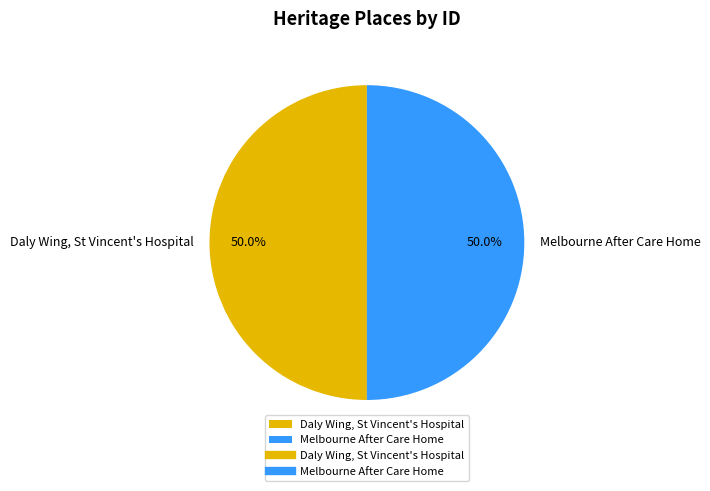

To the nearest percent, what portion does Melbourne After Care Home represent?

50%